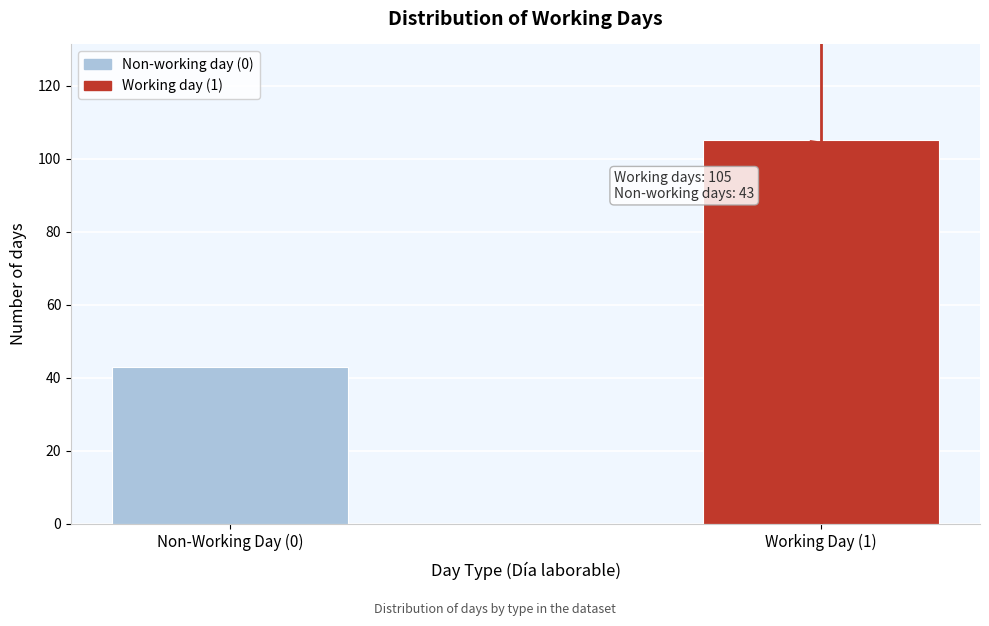

Reading left to right, what are all the values shown in this chart?

Non-Working Day (0)=43	Working Day (1)=105